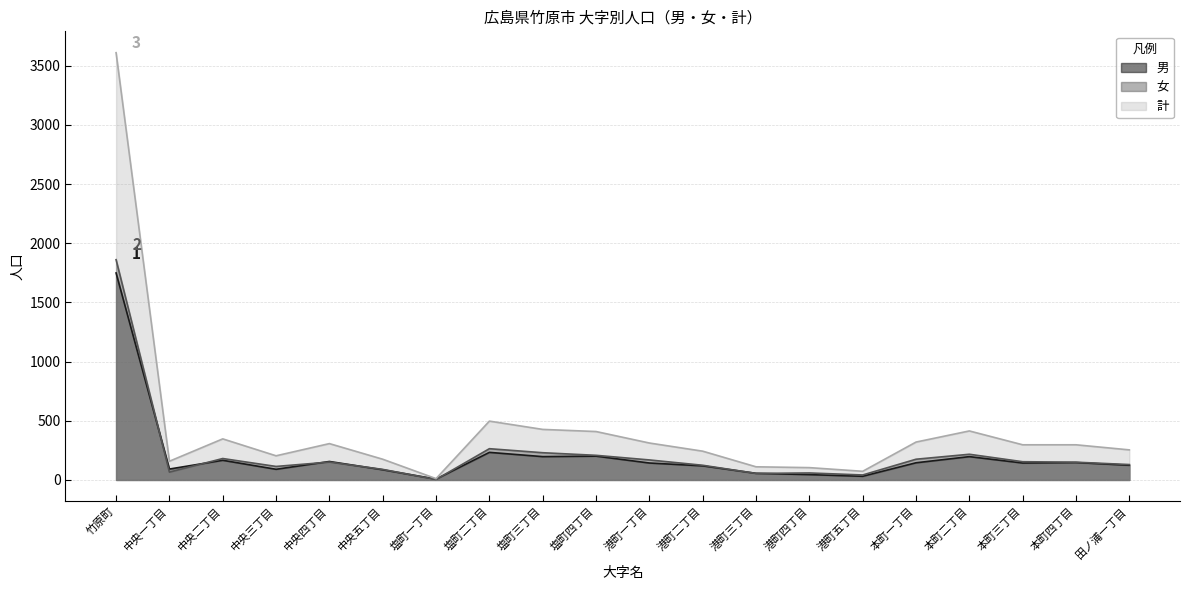

What are all the series names shown in the legend?

男, 女, 計